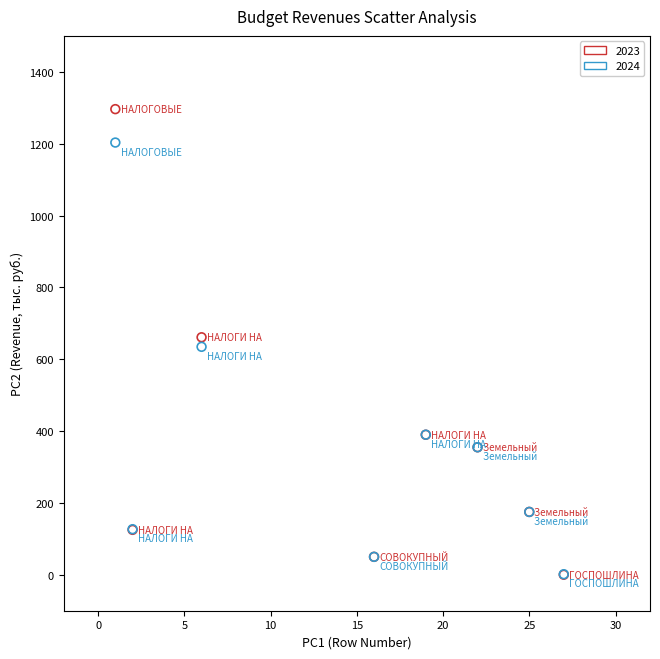

In the 2024 series, what Y value is closest to 602?

634.6